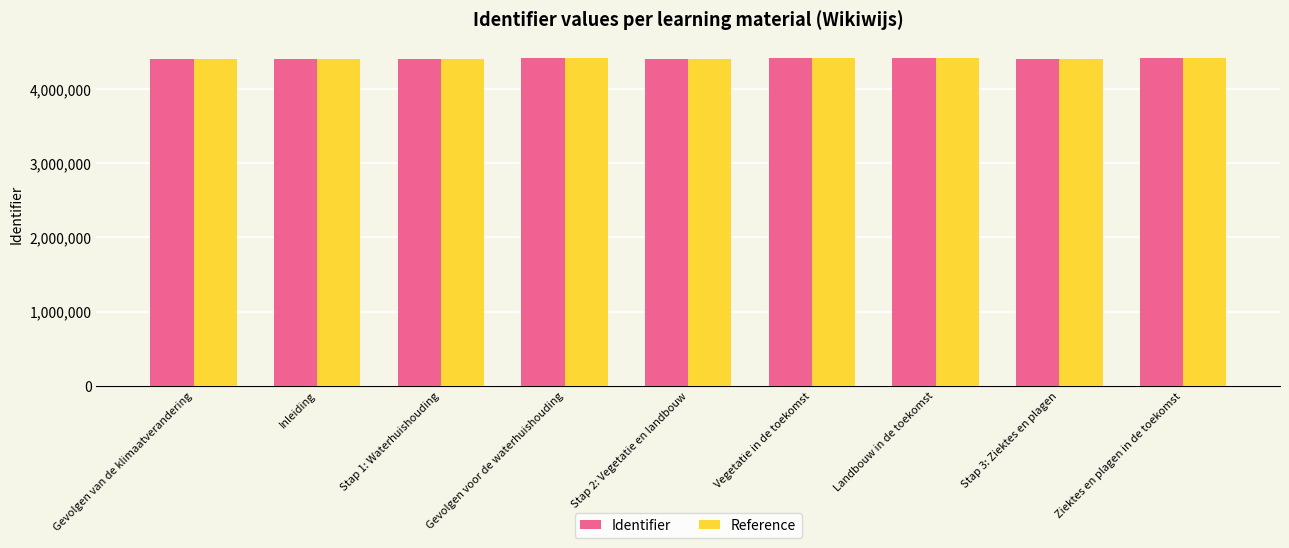

What is the difference between the highest and lowest values at Ziektes en plagen in de toekomst?

310